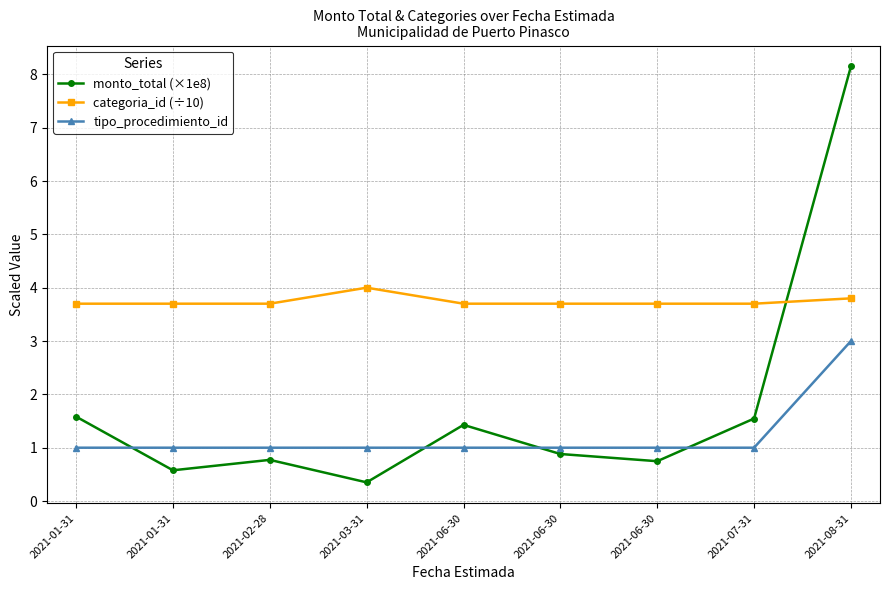

Which series has the widest spread of values?

monto_total (×1e8)